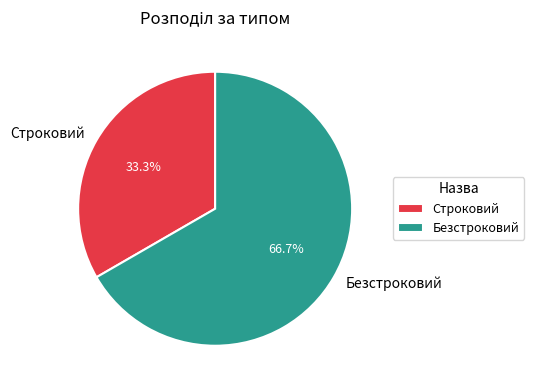

Which has a higher value, Строковий or Безстроковий?

Безстроковий